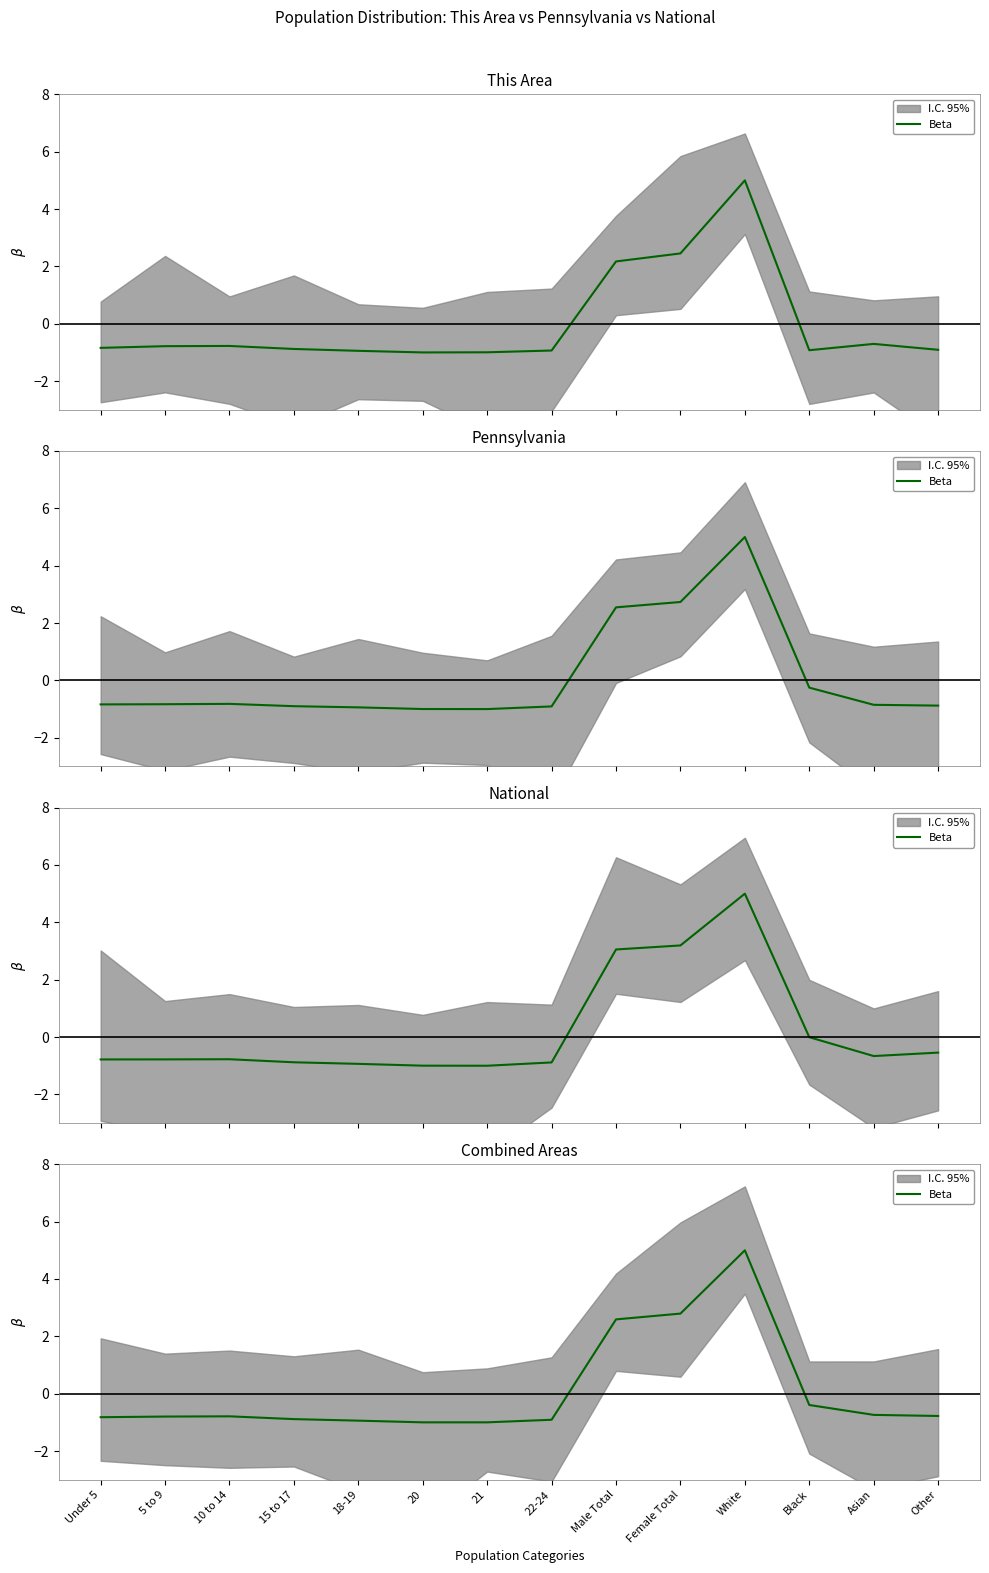

What is the average value?

0.1